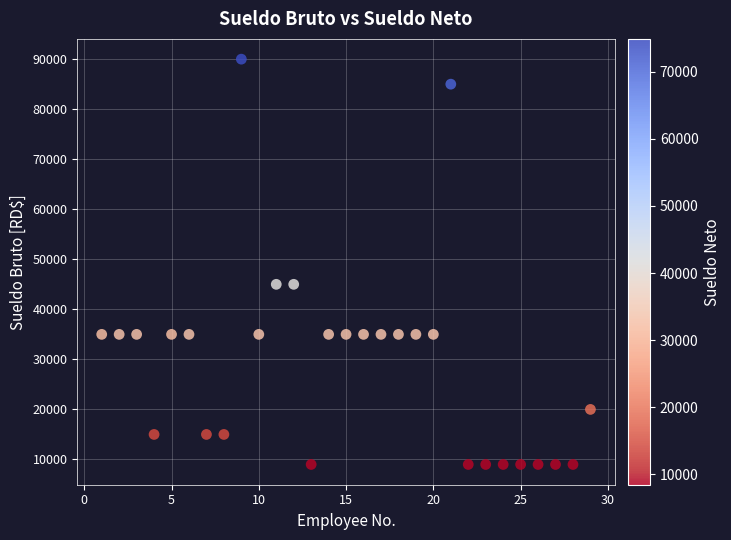

What is the range of X values (max minus min)?

28